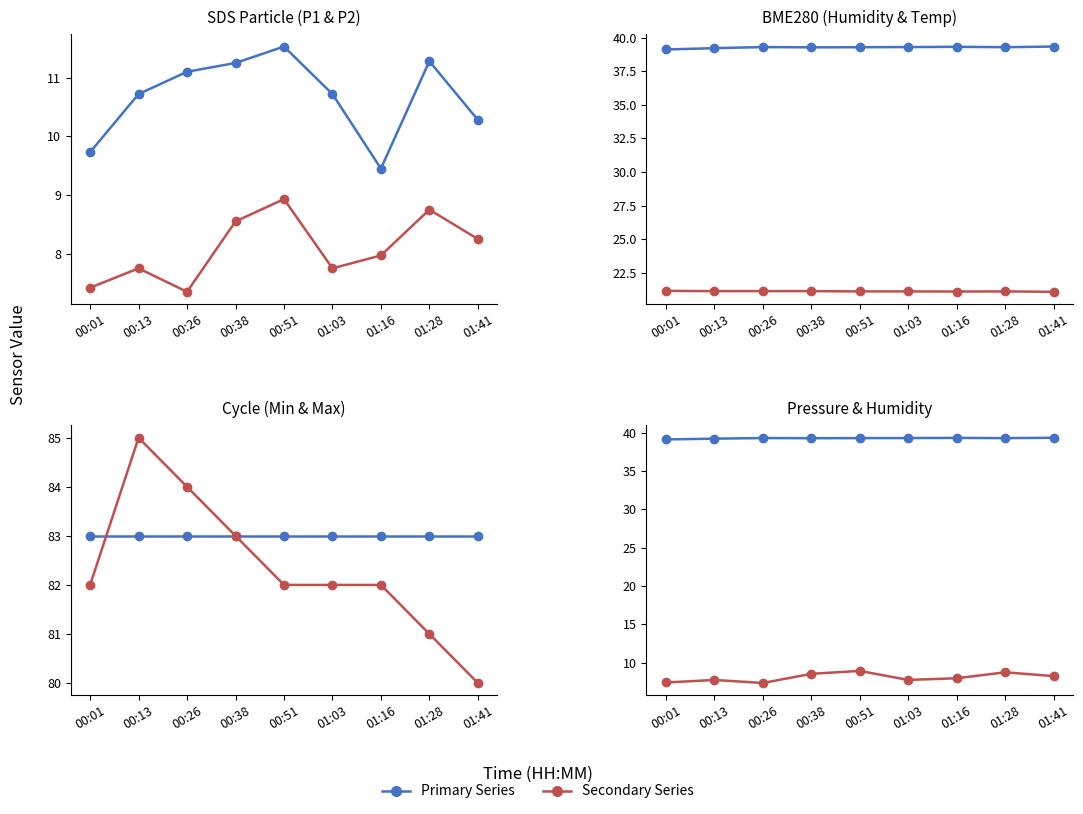

Reading left to right, what are all the values shown in this chart?

SDS_P1: 9.7	10.7	11.1	11.2	11.5	10.7	9.4	11.3	10.3
SDS_P2: 7.4	7.8	7.3	8.6	8.9	7.8	8.0	8.8	8.2
BME280_humidity: 39.1	39.2	39.3	39.3	39.3	39.3	39.3	39.3	39.3
BME280_temperature: 21.1	21.1	21.1	21.1	21.1	21.1	21.1	21.1	21.1
Min_cycle: 83.0	83.0	83.0	83.0	83.0	83.0	83.0	83.0	83.0
Max_cycle: 82.0	85.0	84.0	83.0	82.0	82.0	82.0	81.0	80.0